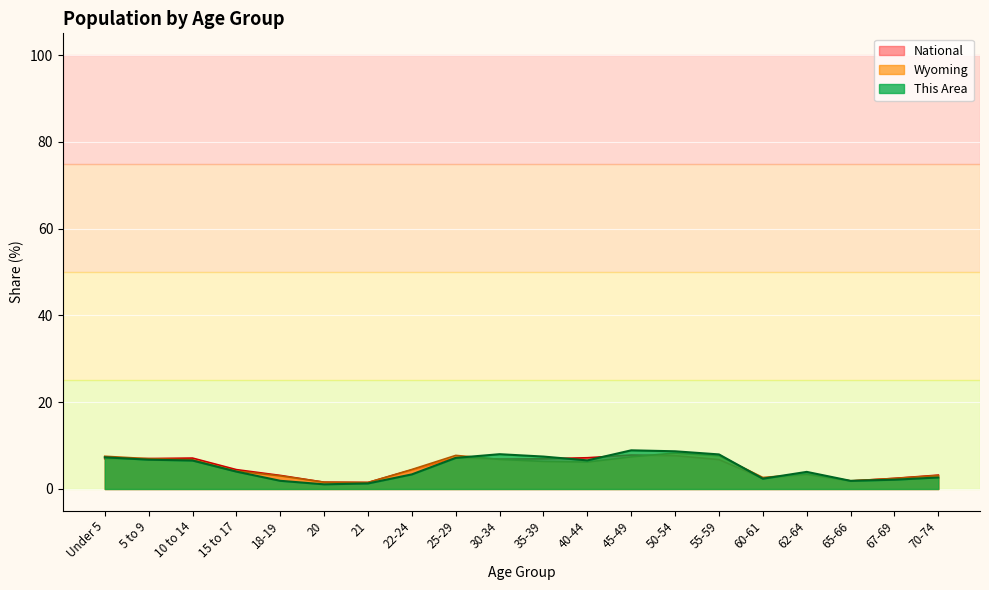

Reading left to right, list all the values displayed in this chart.

This Area: 7.3	6.8	6.6	4.0	1.9	1.1	1.3	3.4	7.2	8.0	7.5	6.6	8.9	8.7	8.0	2.4	3.9	1.9	2.1	2.7
Wyoming: 7.5	7.0	6.7	4.1	3.0	1.6	1.5	4.5	7.7	6.8	6.4	6.2	7.4	8.3	7.7	2.6	3.5	1.9	2.4	3.1
National: 7.0	7.0	7.1	4.5	3.1	1.6	1.5	4.4	7.3	6.9	7.0	7.2	7.8	7.7	6.8	2.5	3.3	1.8	2.5	3.2